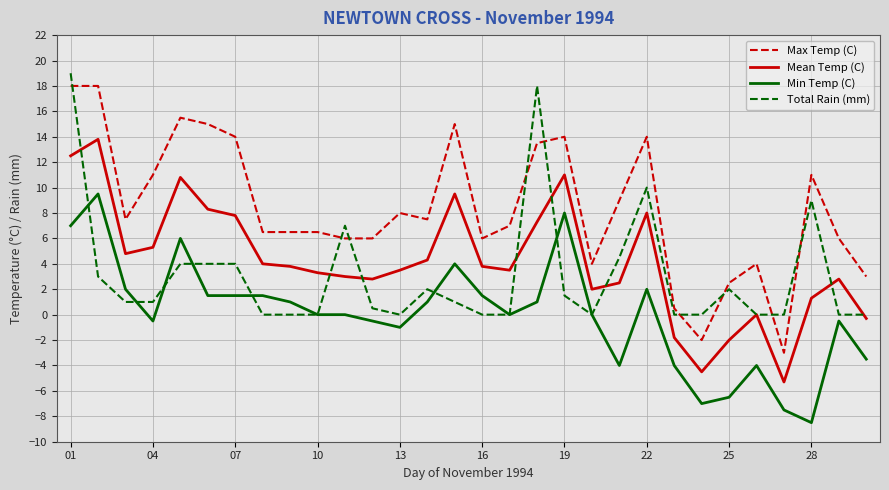

What is the lowest value of the Min Temp (C) series?

-8.5